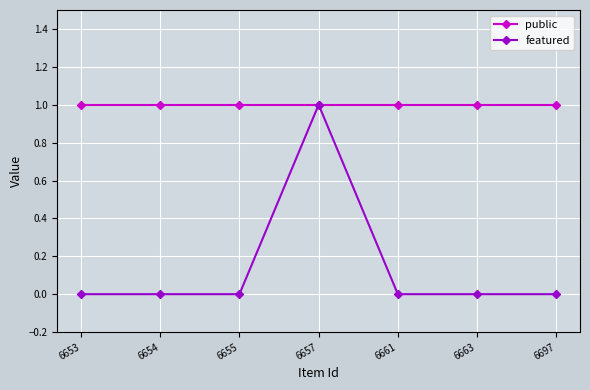

Is it true that featured equals 0 at 6655?

True